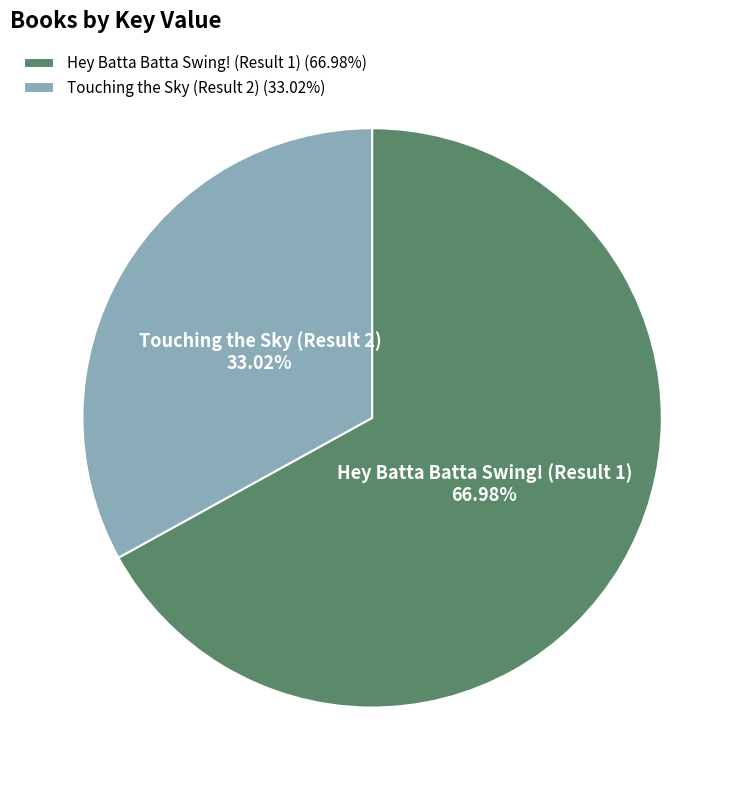

How many slices are in this pie chart?

2